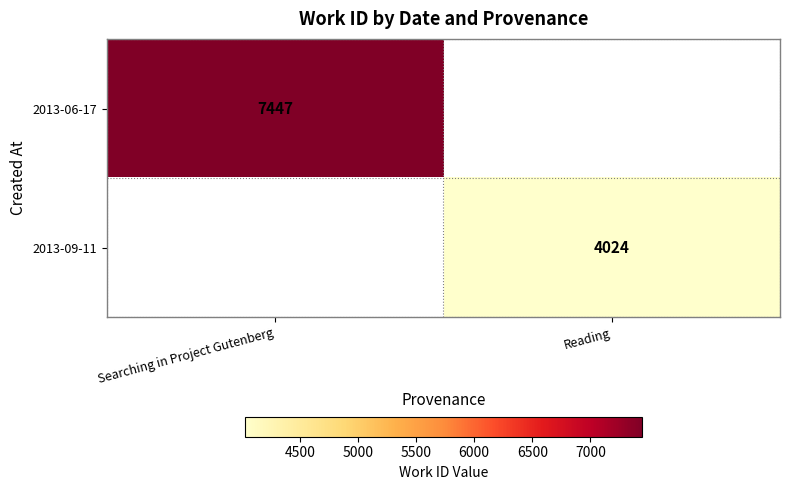

True or false: 2013-09-11 has a value of 4024 at Reading.

True